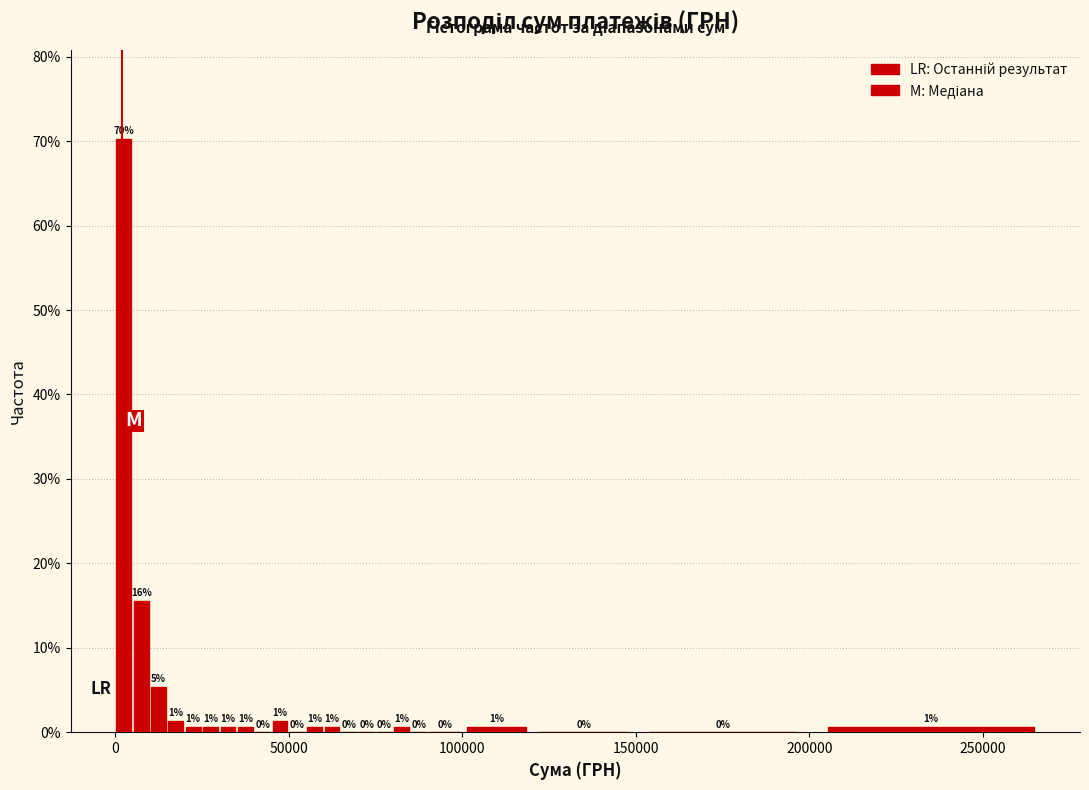

Read against the x-axis, roughly where is the centre of the tallest bar?

5000